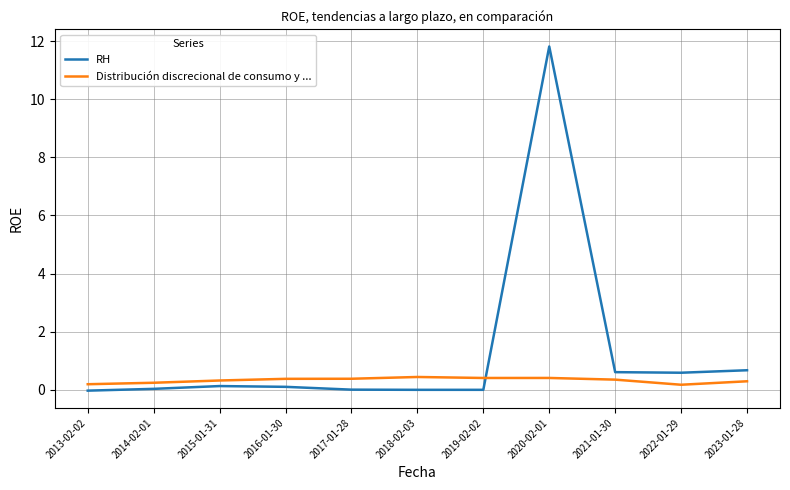

Which series has the widest spread of values?

RH